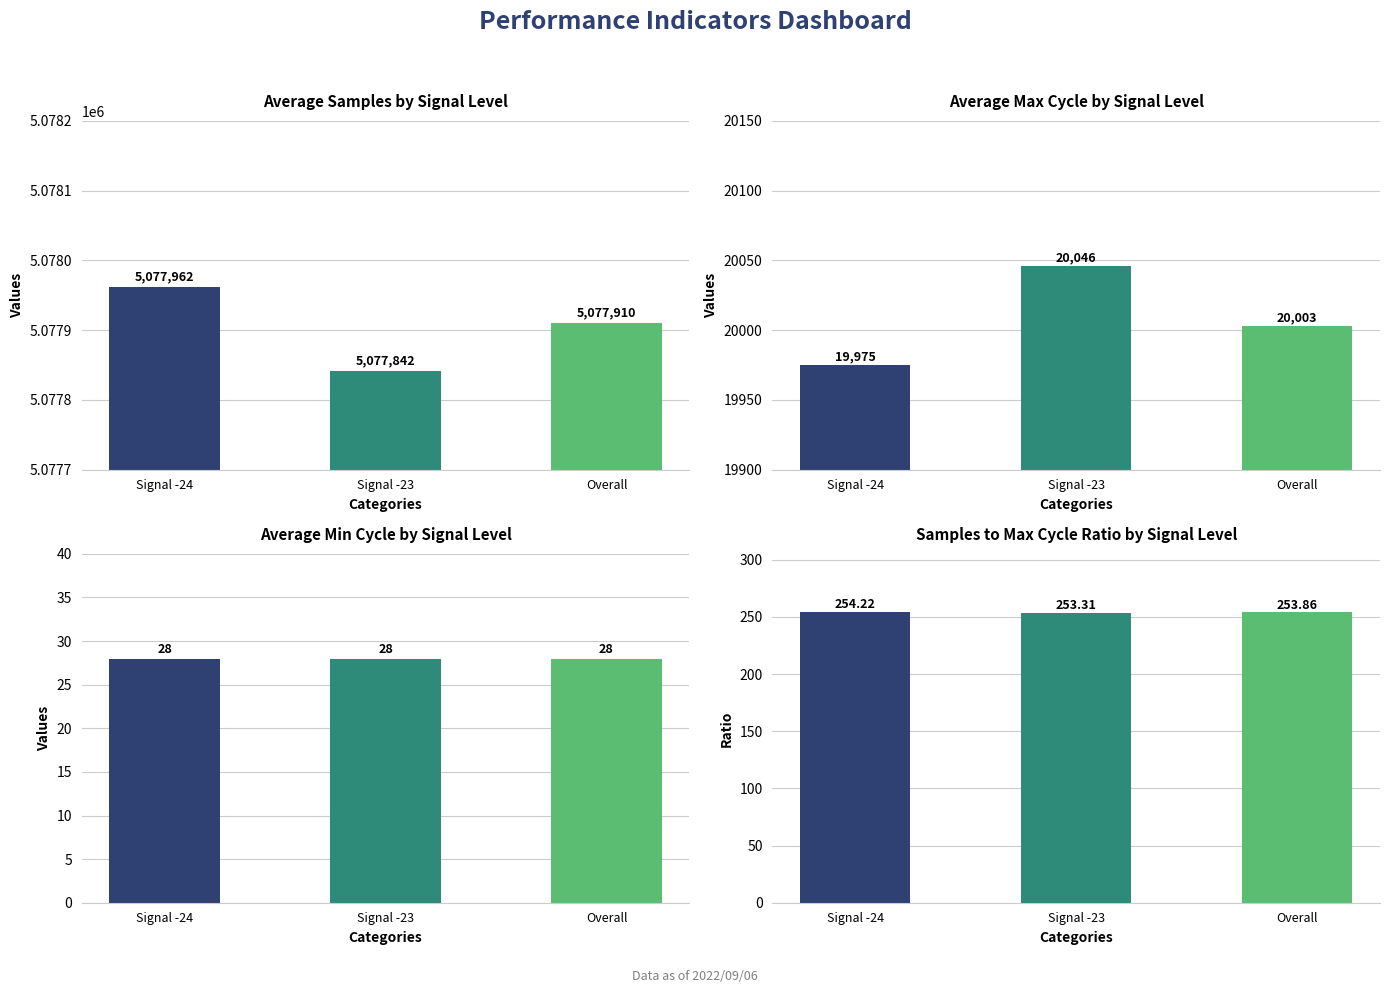

Reading left to right, extract all data points from this chart.

Samples: 5077962.0	5077842.0	5077910.0
Max_cycle: 19975.0	20046.0	20003.0
Min_cycle: 28.0	28.0	28.0
Samples/Max_cycle ratio: 254.2	253.3	253.9